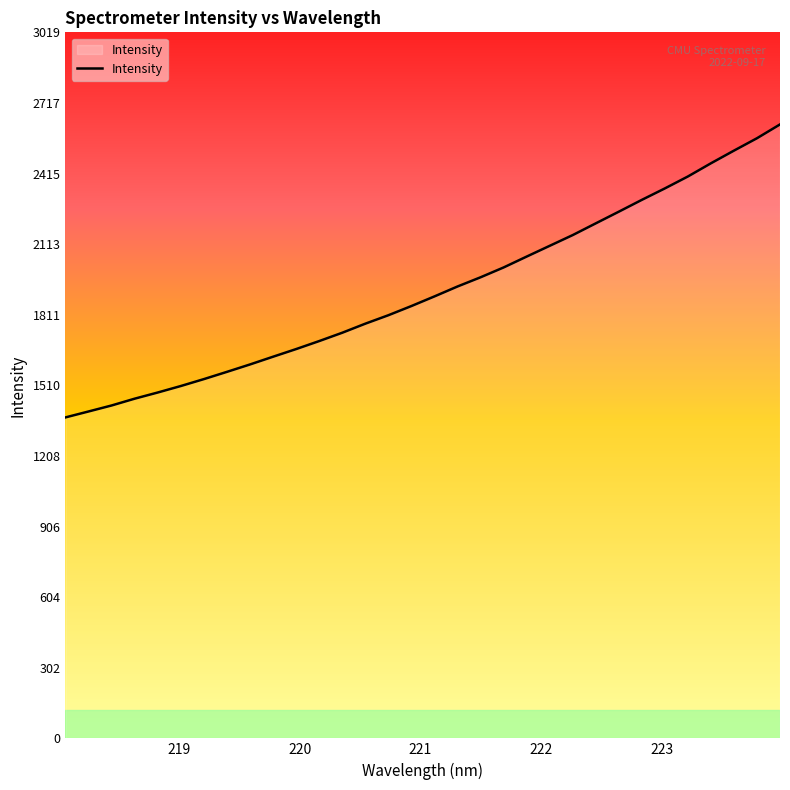

What is the difference between the maximum and minimum values?

1252.9